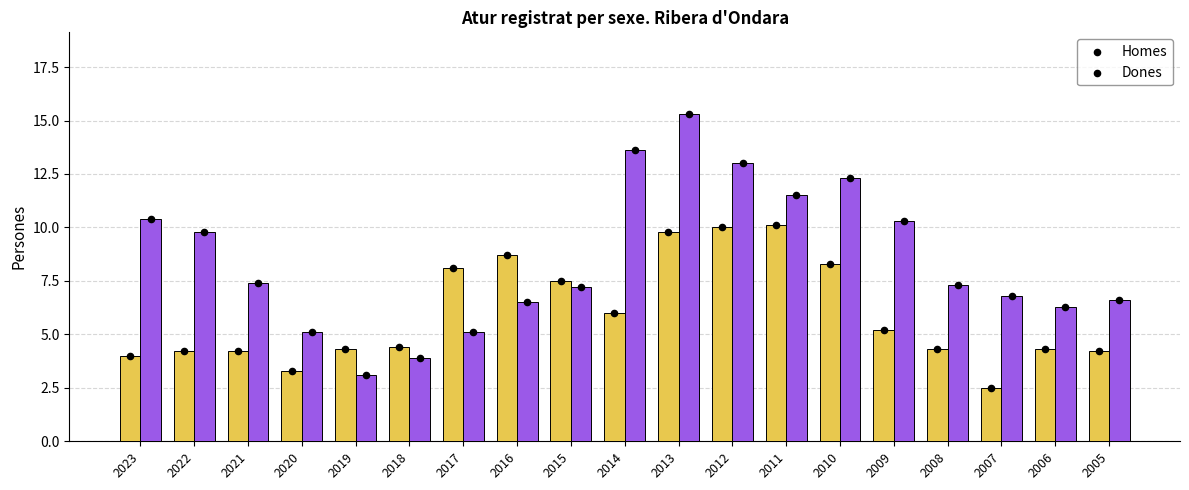

What is the total value across all series at 2013?

25.1